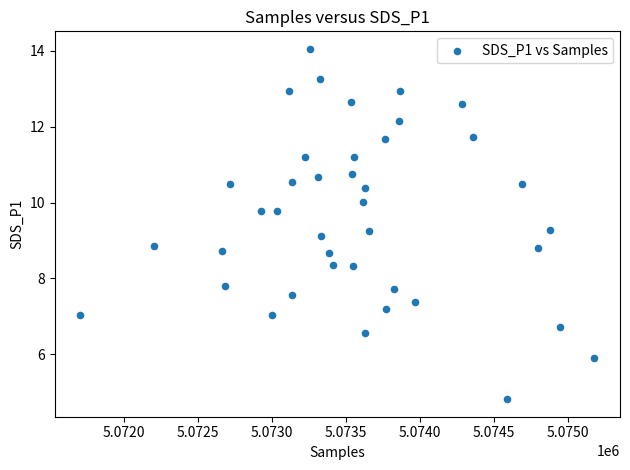

What is the range of Y values (max minus min)?

9.2